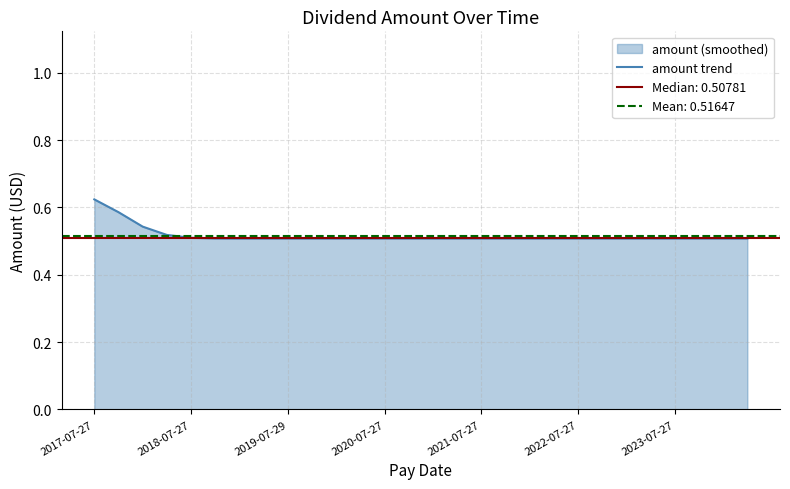

The amount trend series shows 0.7 at 2021-07-27. True or false?

False